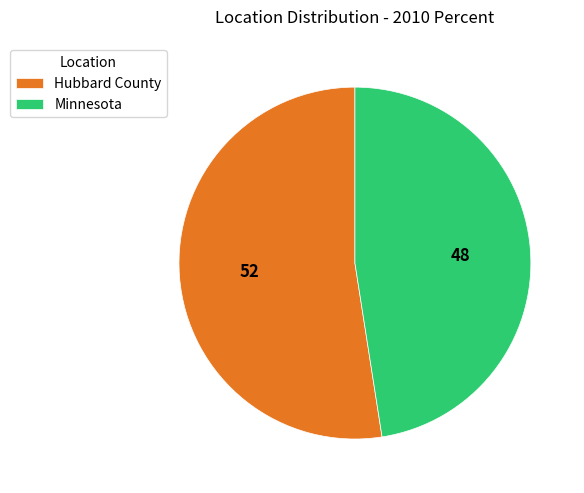

Do Minnesota and Hubbard County together represent more than half of the pie?

Yes